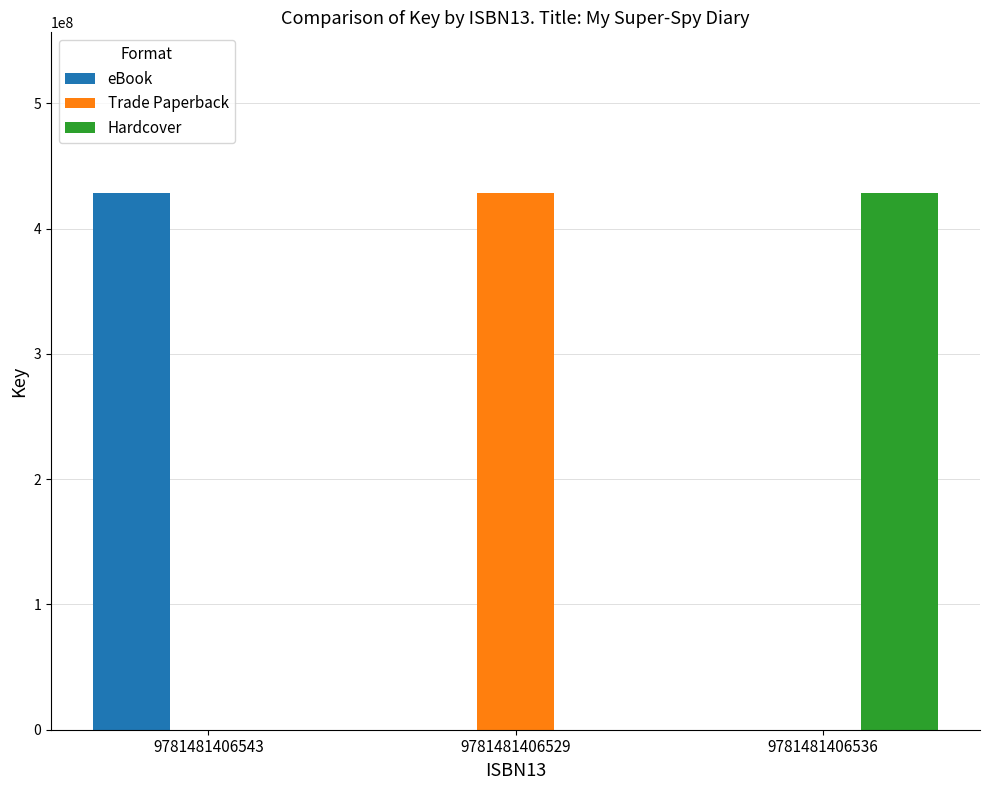

Is it true that eBook equals -218693409 at 9781481406529?

False